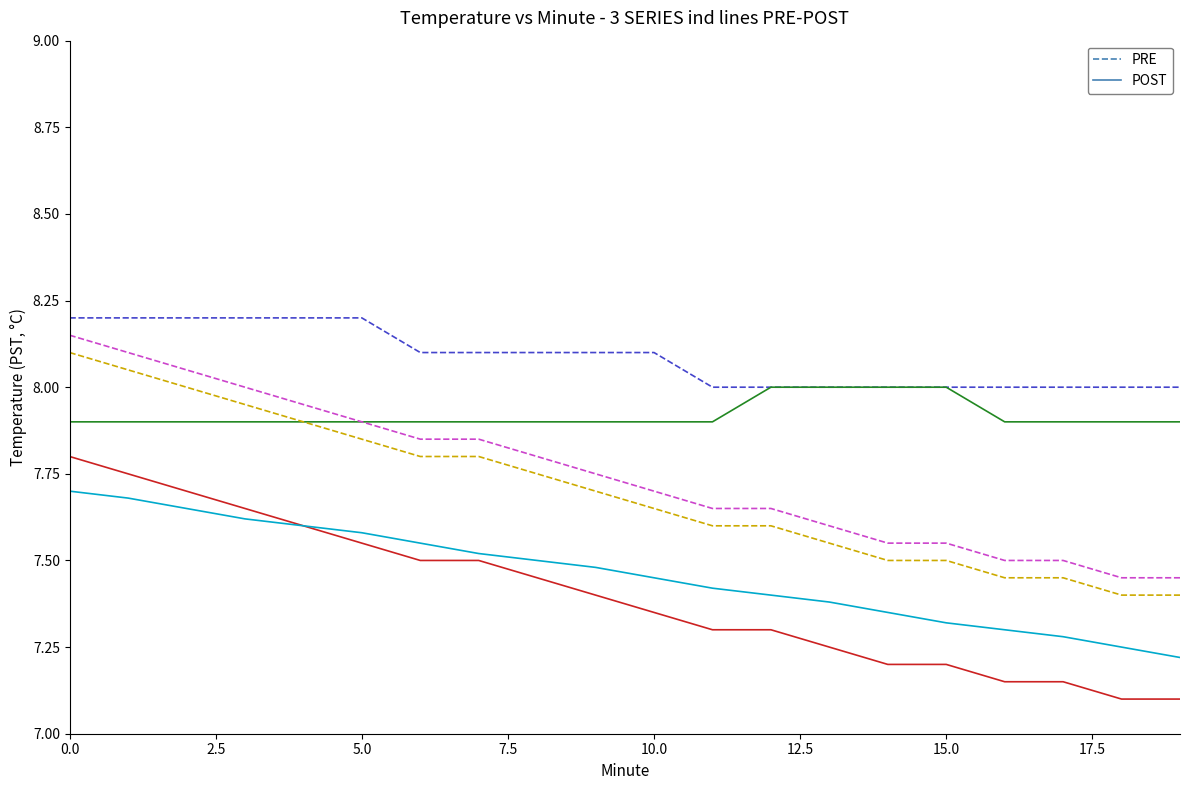

What is the minimum value shown in the chart?

7.1